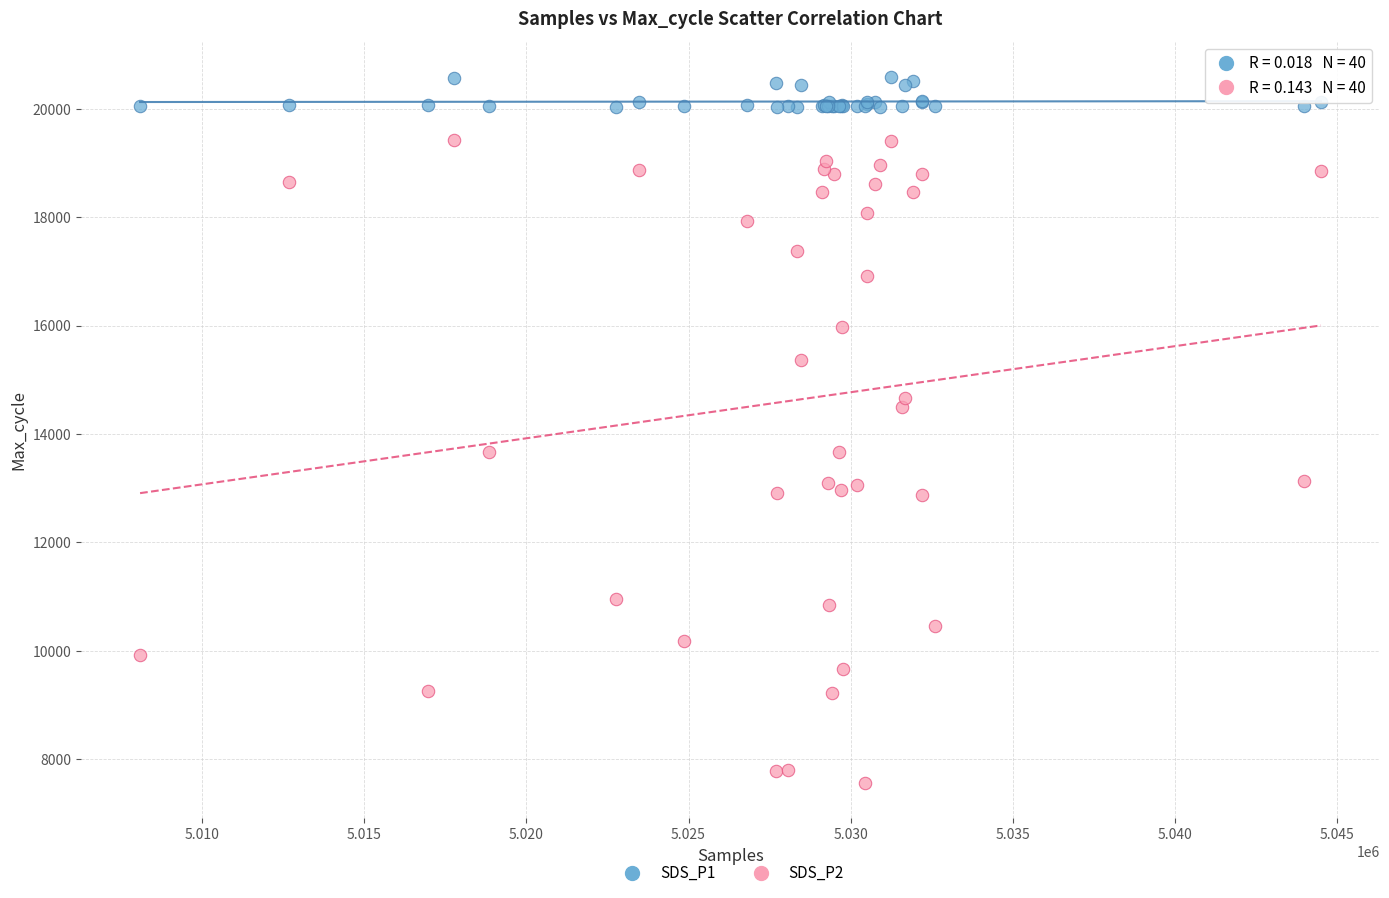

Which series contains the highest Y value?

SDS_P1